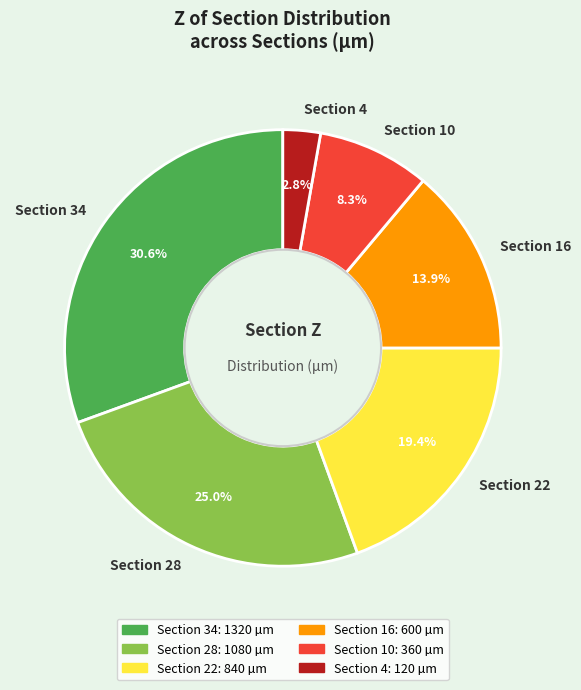

What portion of the pie excludes Section 10?

91.7%